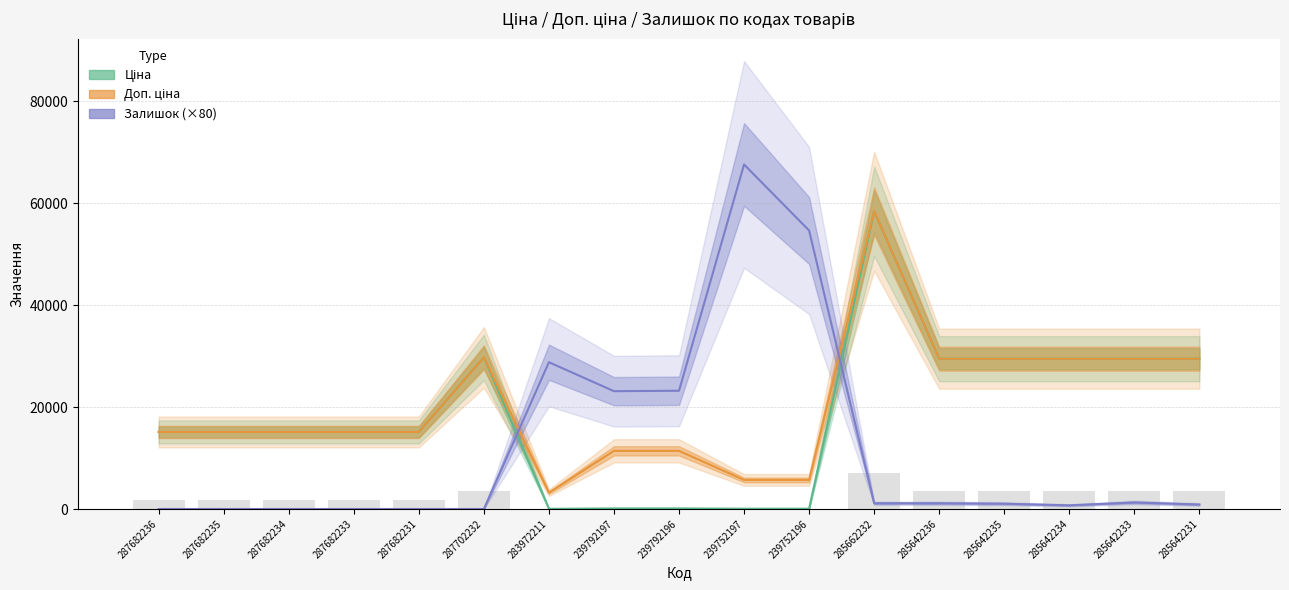

List the series in order of their overall mean, highest first.

Доп. ціна, Ціна, Залишок (×80)